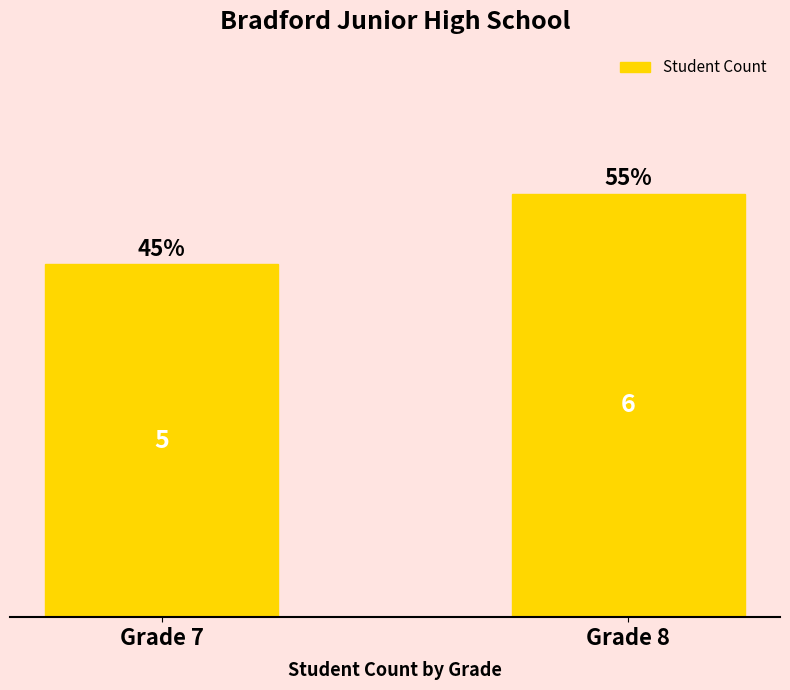

List the labels in order of value, smallest first.

Grade 7, Grade 8